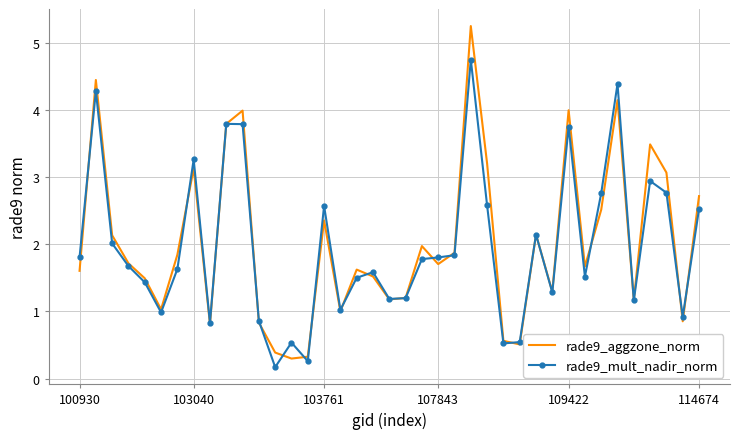

Count the number of data series in this chart.

2